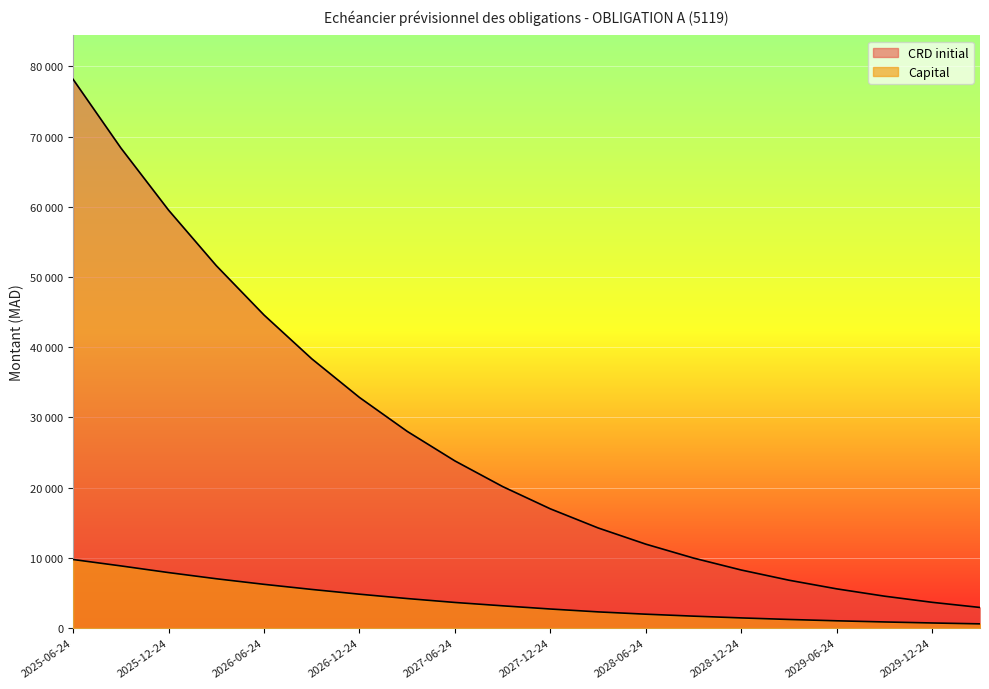

At which category is the sum across all series the highest?

2025-06-24